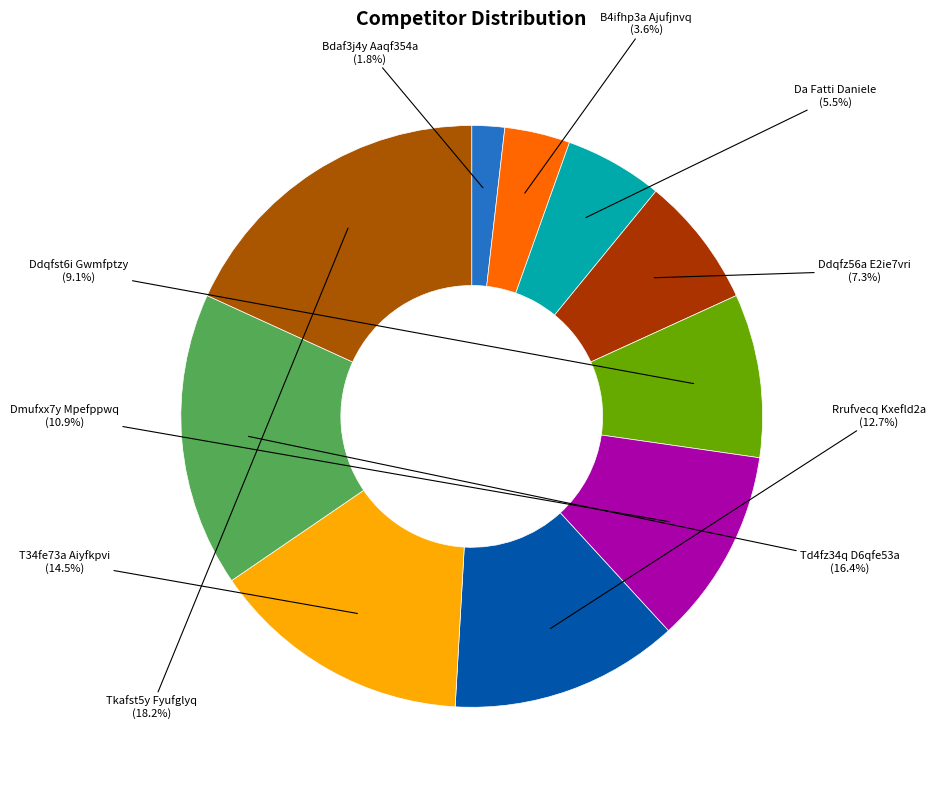

The Rrufvecq Kxefld2a slice represents 13% of the pie. True or false?

True